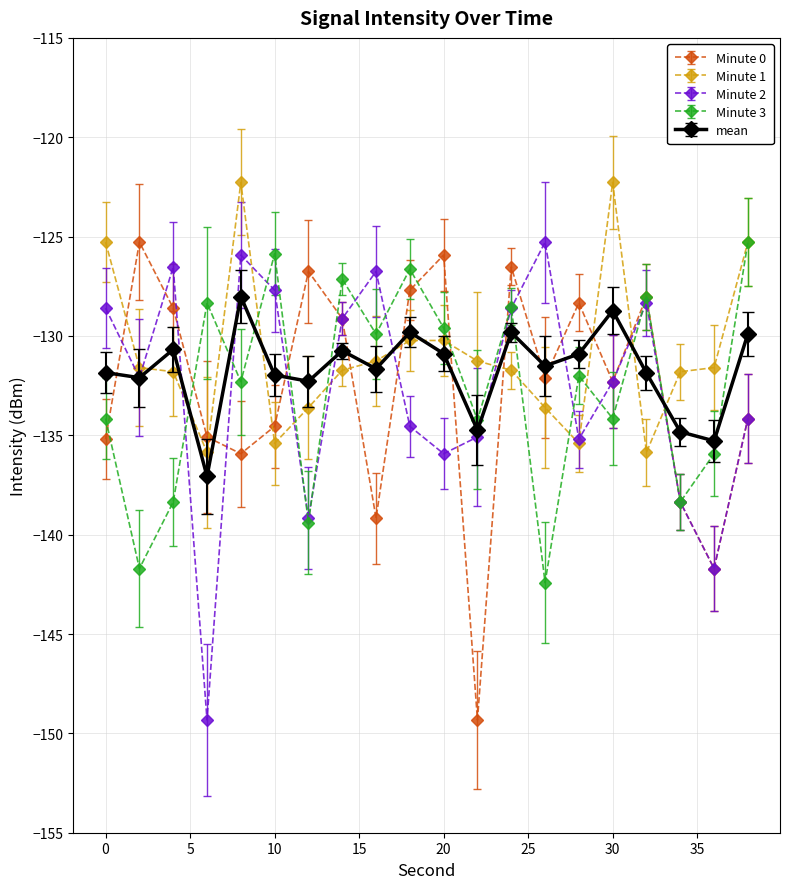

What is the greatest value displayed?

-122.3